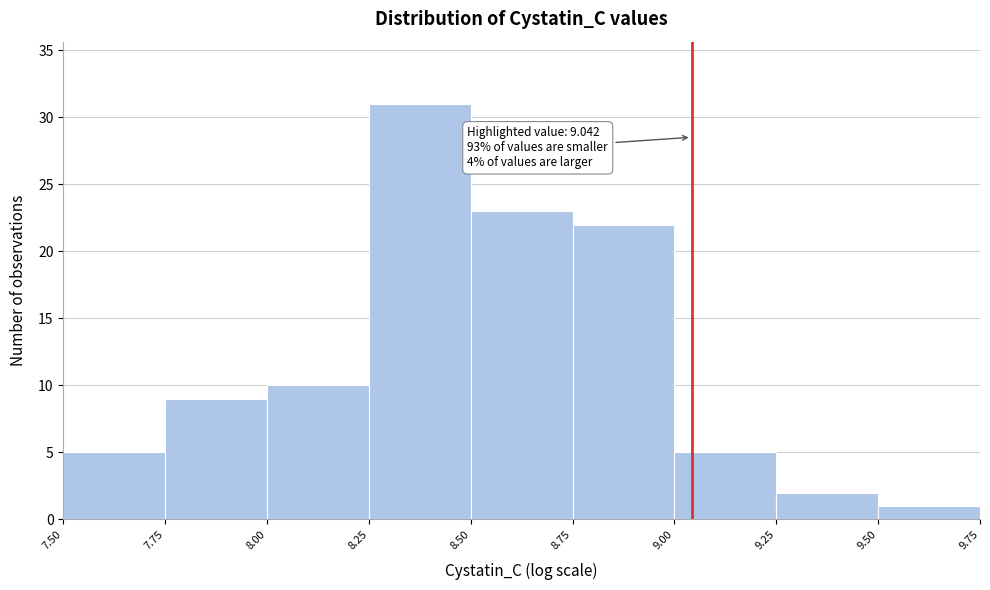

Over which range of the x-axis is the bar tallest?

8.25 to 8.50